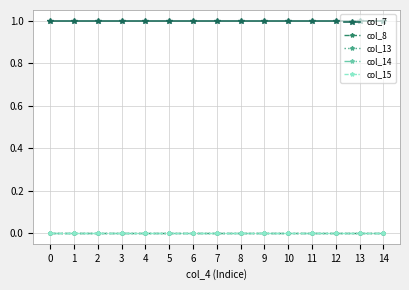

Between 1 and 7, which series saw the biggest shift?

col_7